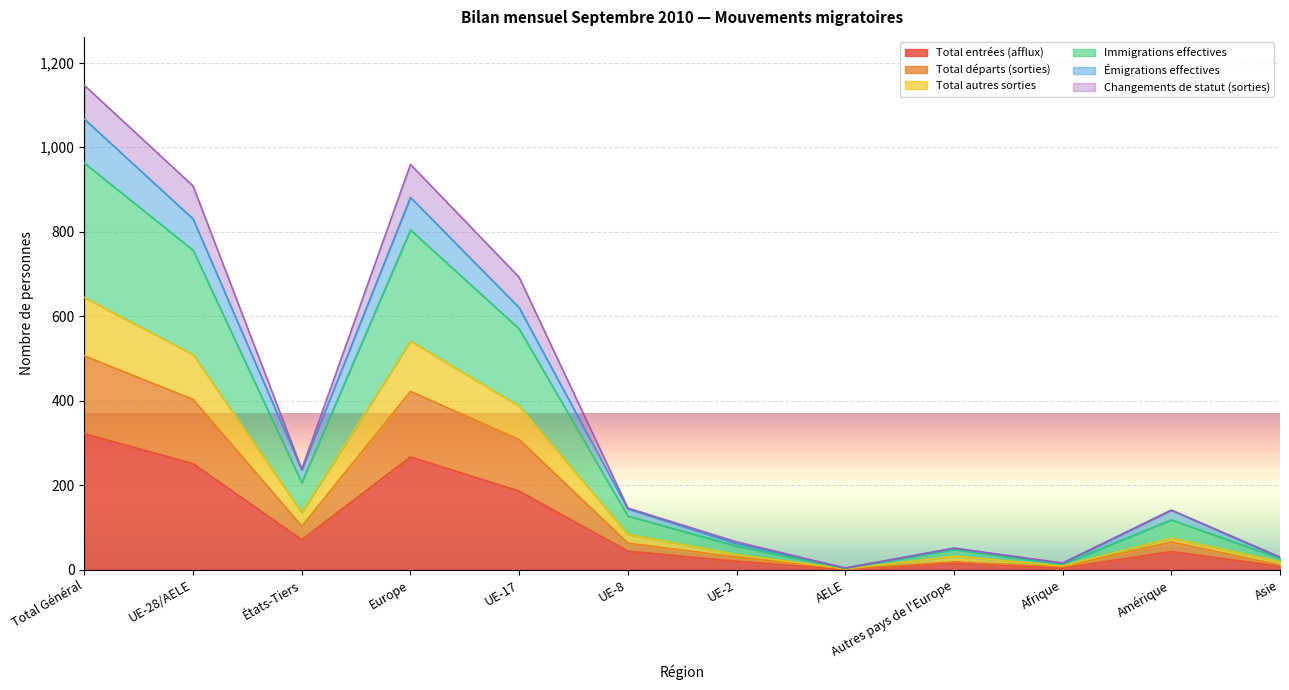

Which category has the highest value in the Total entrées (afflux) series?

Total Général